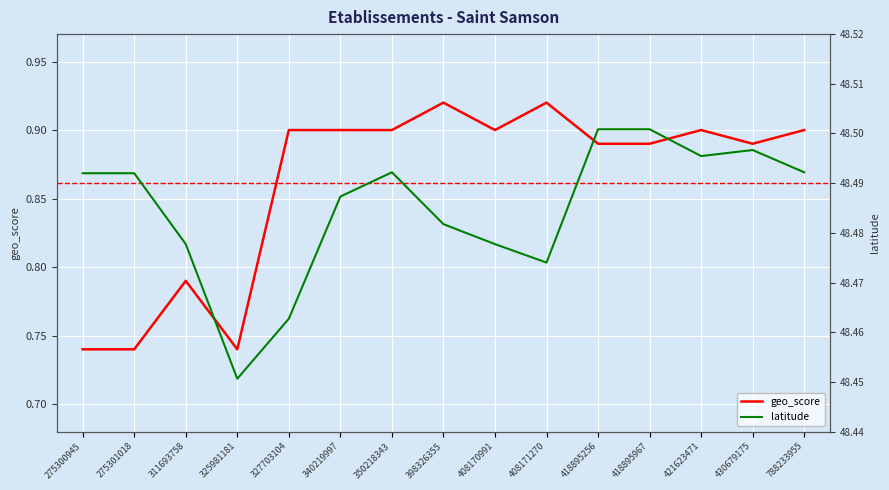

Reading left to right, list all the values displayed in this chart.

geo_score: 0.7	0.7	0.8	0.7	0.9	0.9	0.9	0.9	0.9	0.9	0.9	0.9	0.9	0.9	0.9
latitude: 48.5	48.5	48.5	48.5	48.5	48.5	48.5	48.5	48.5	48.5	48.5	48.5	48.5	48.5	48.5